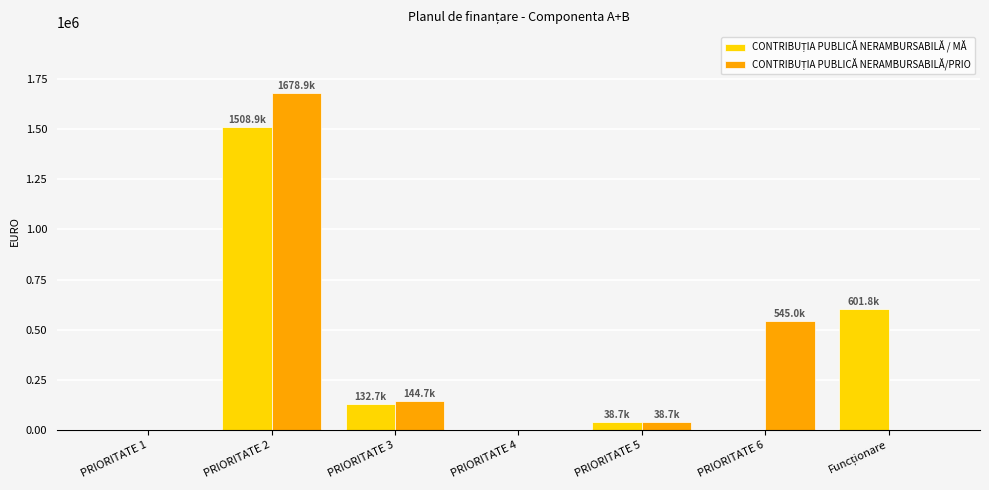

At which category is the sum across all series the highest?

PRIORITATE 2